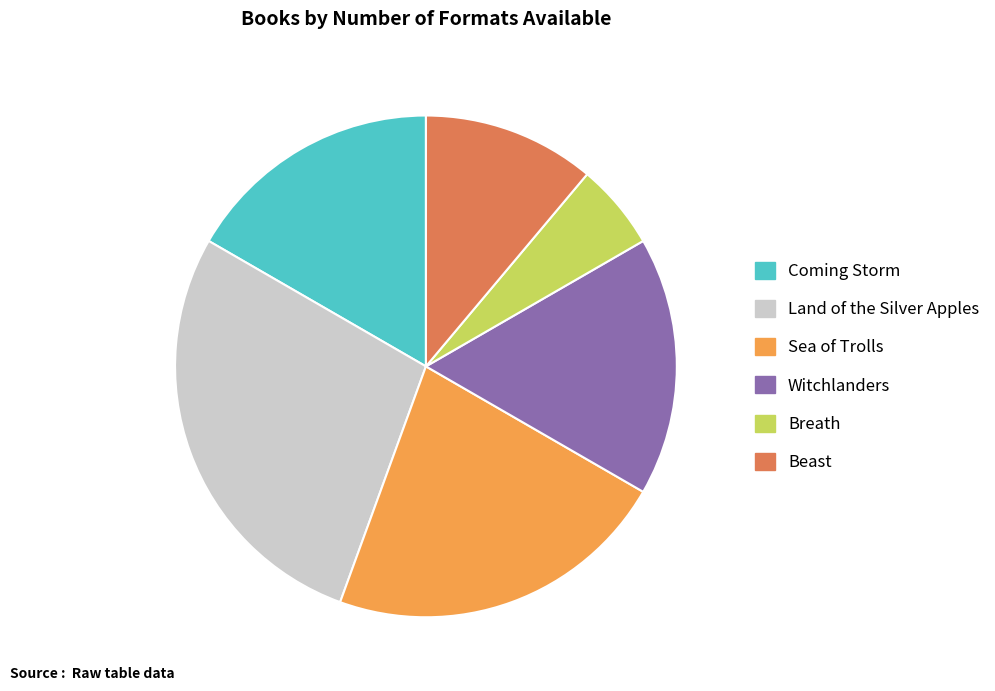

Do Witchlanders and Coming Storm together represent more than half of the pie?

No